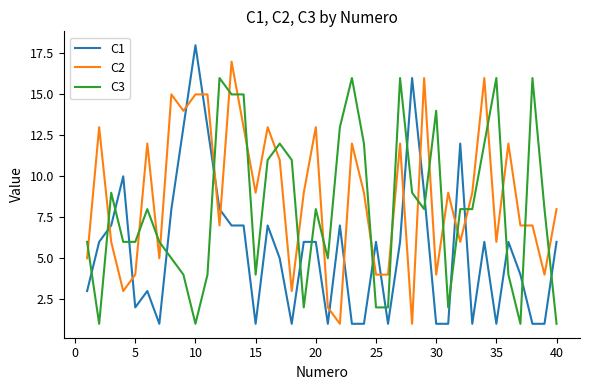

What is the maximum value shown in the chart?

18